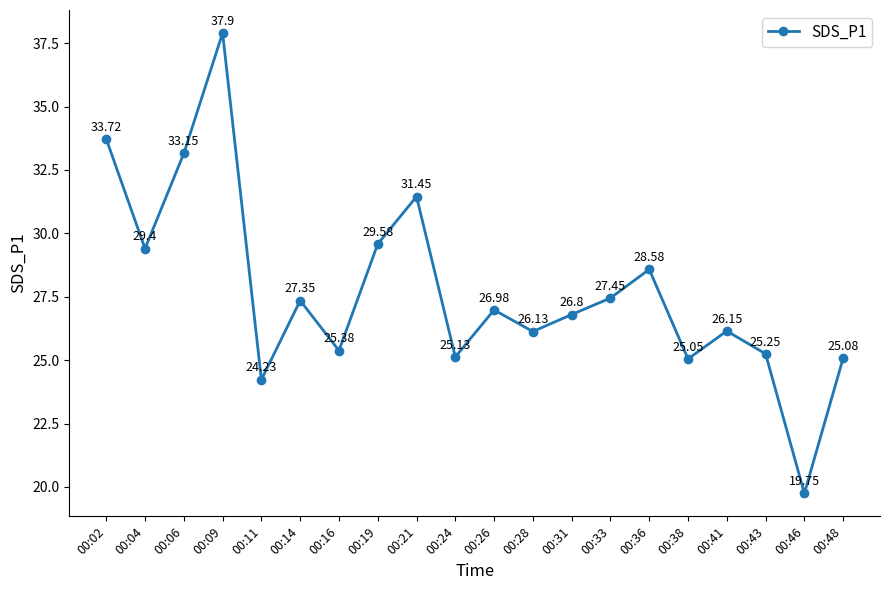

Where is the data nearest to the value 28?

00:33